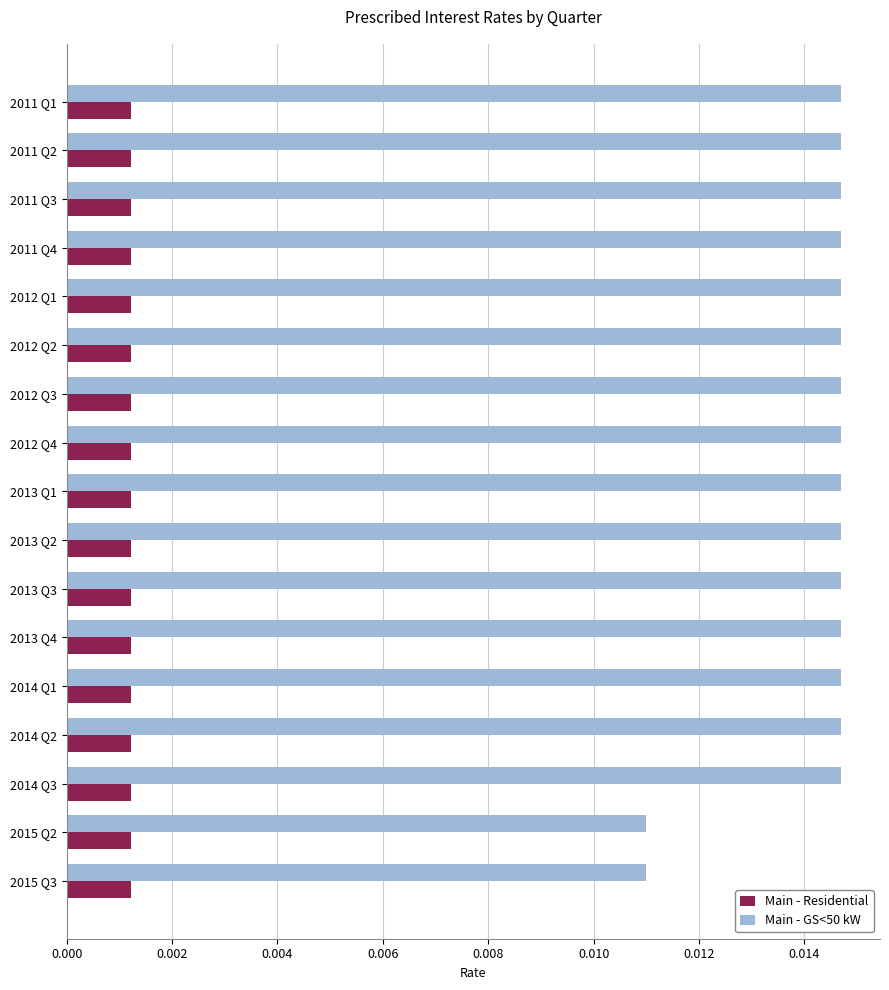

Which series has the largest total across all categories?

Main - GS<50 kW